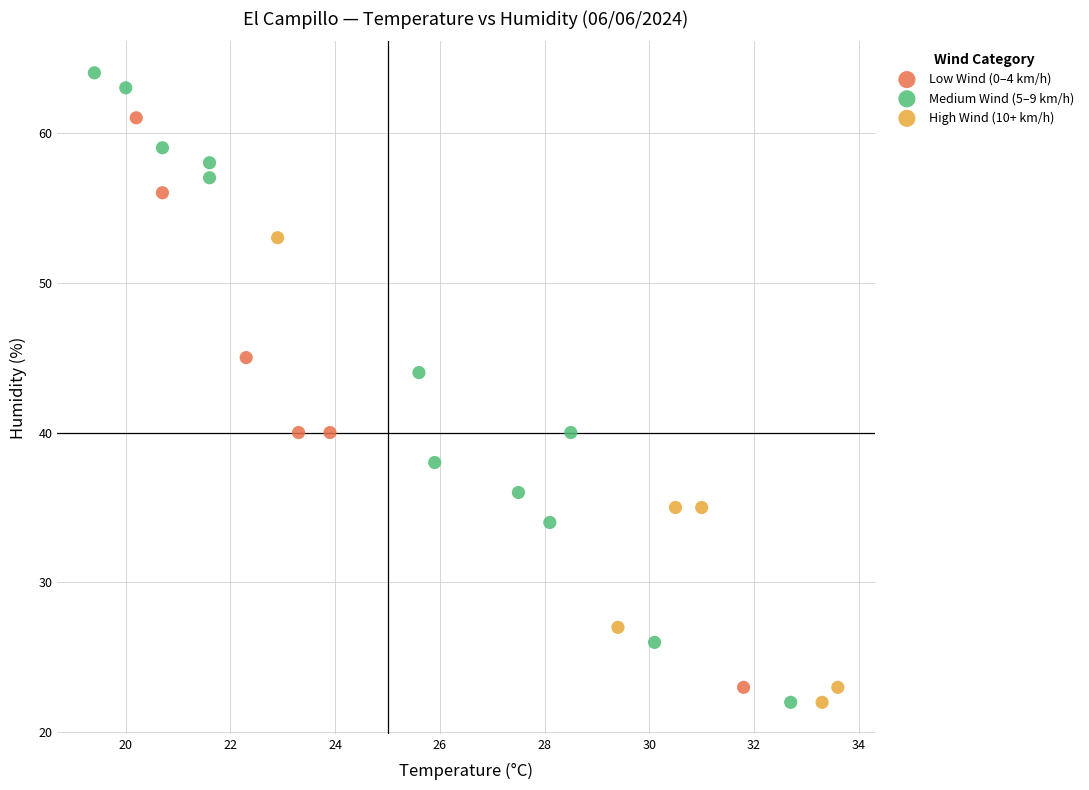

Which series contains the highest Y value?

Medium Wind (5–9 km/h)